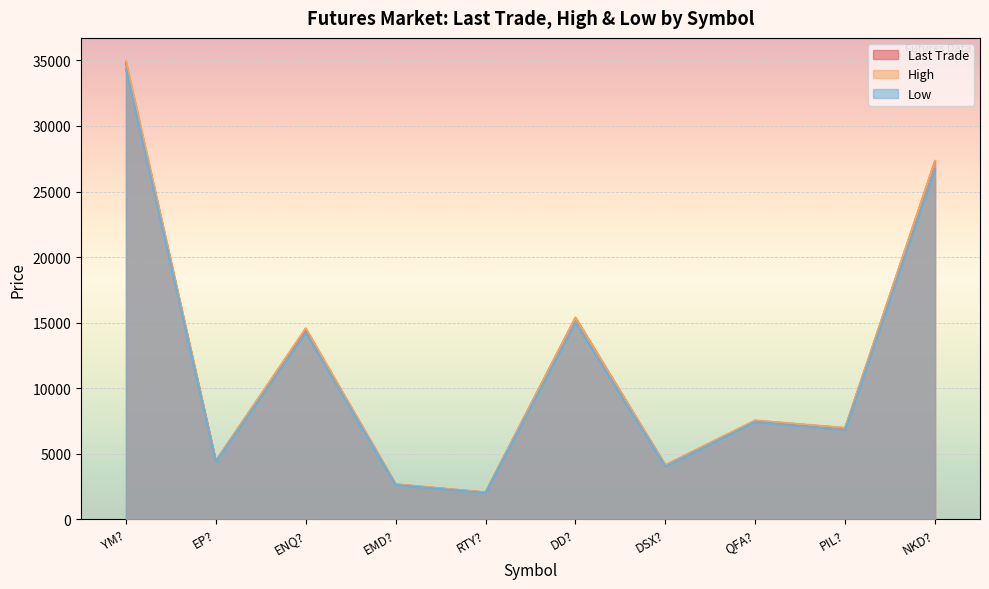

How many values in the High series are below 7549?

5